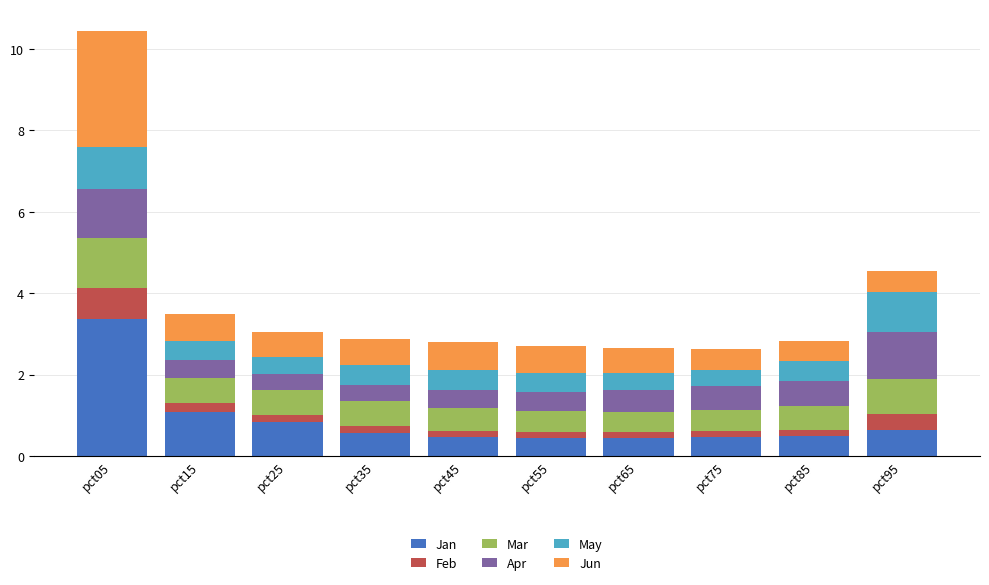

At which category is the sum across all series the highest?

pct05